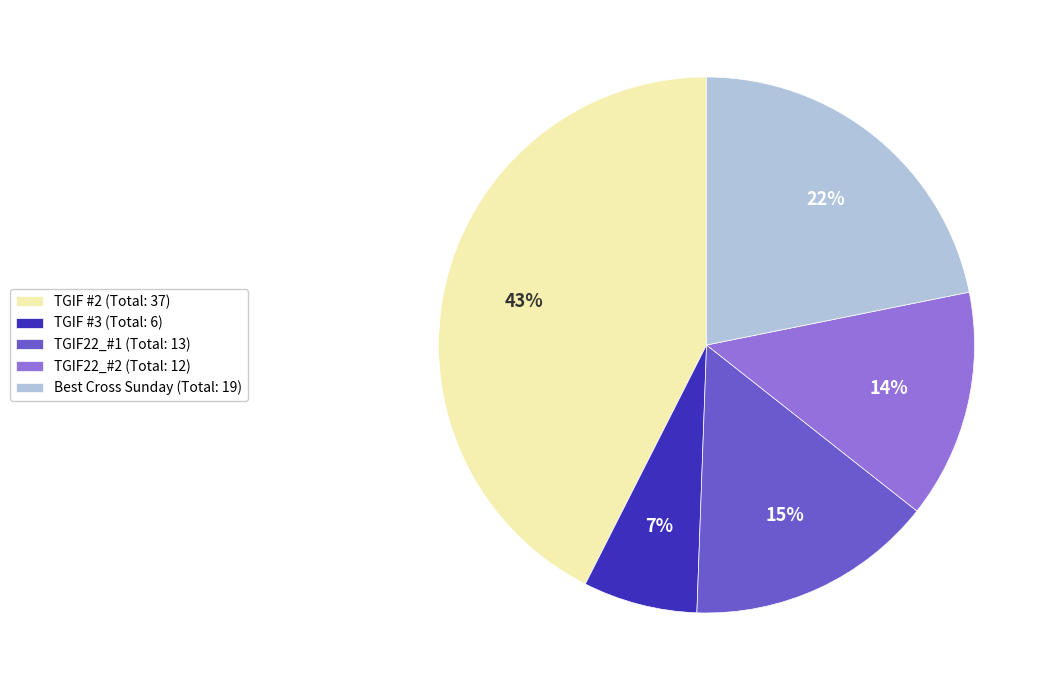

Is there a majority slice in this chart?

No